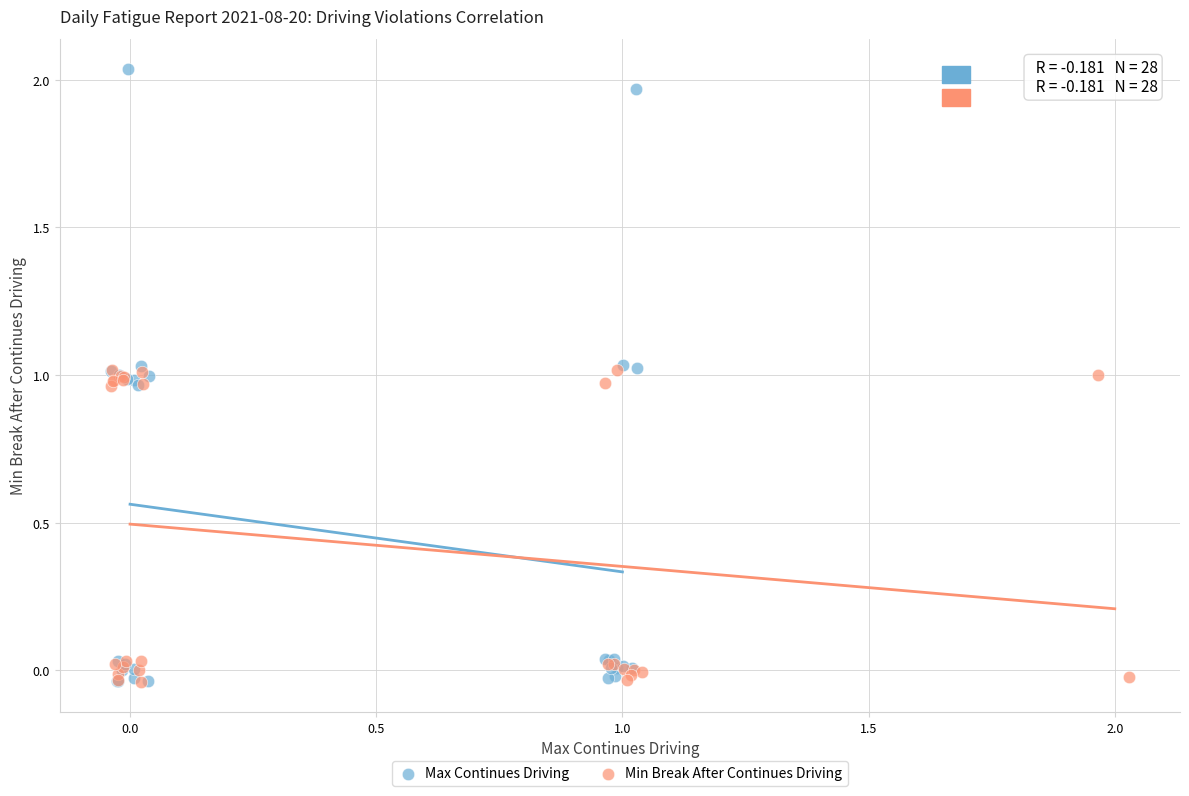

Which series reaches the maximum Y coordinate?

Max Continues Driving